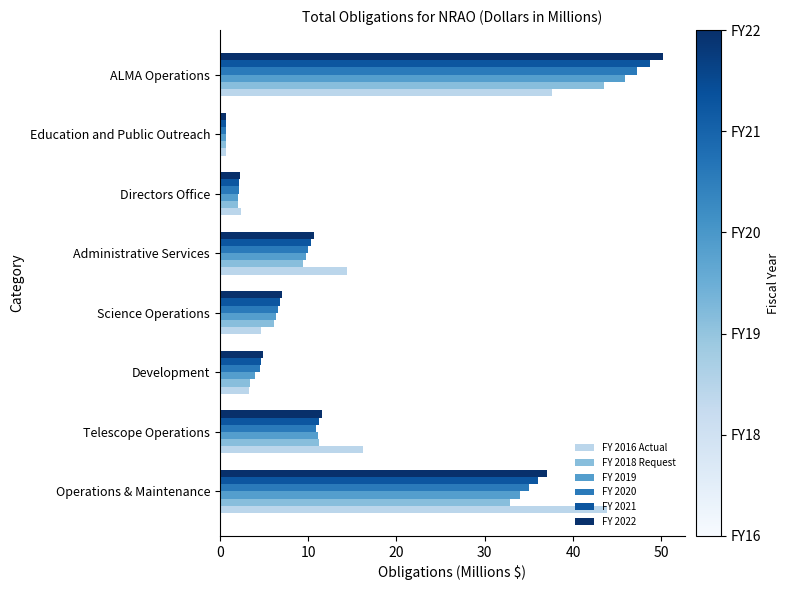

True or false: FY 2022 has a value of 50.1 at ALMA Operations.

True